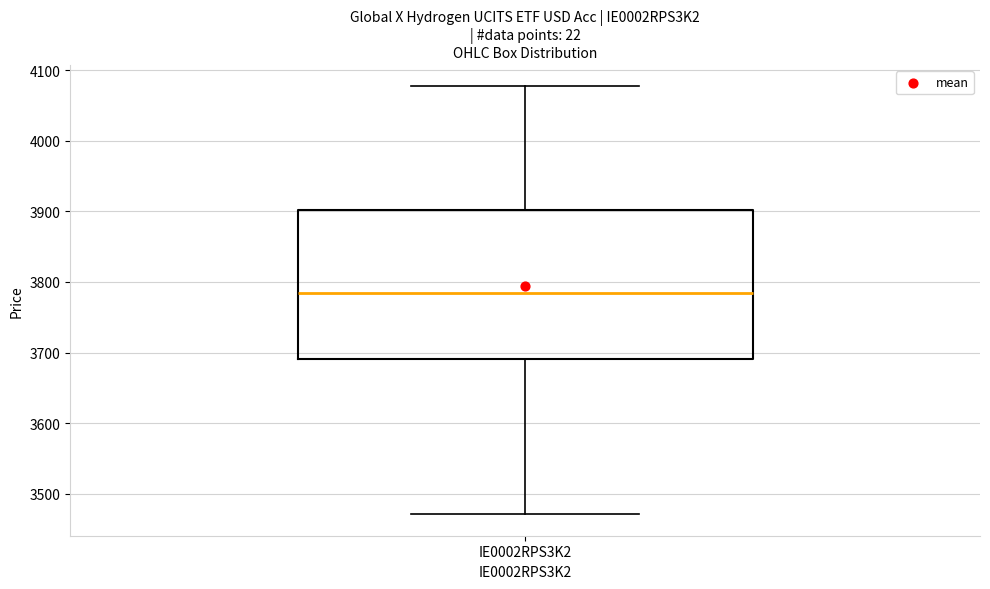

Where does the median line of the box for IE0002RPS3K2 sit on the y-axis? The values are not printed on the chart, so give them approximately, as read against the axis.

3780